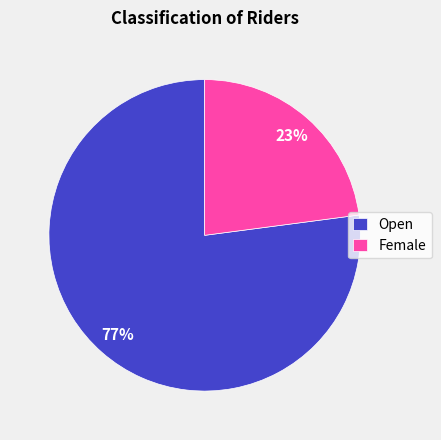

Count the number of slices in the pie.

2